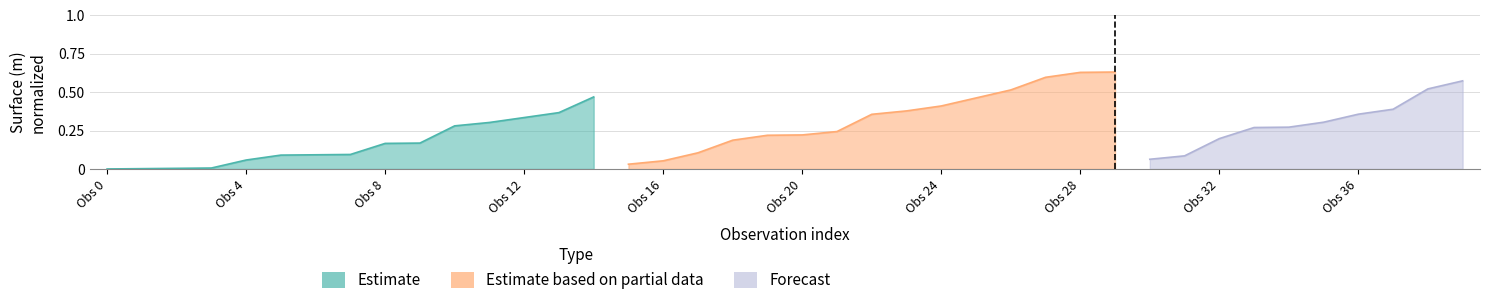

What is the approximate value of Estimate at 13?

0.4